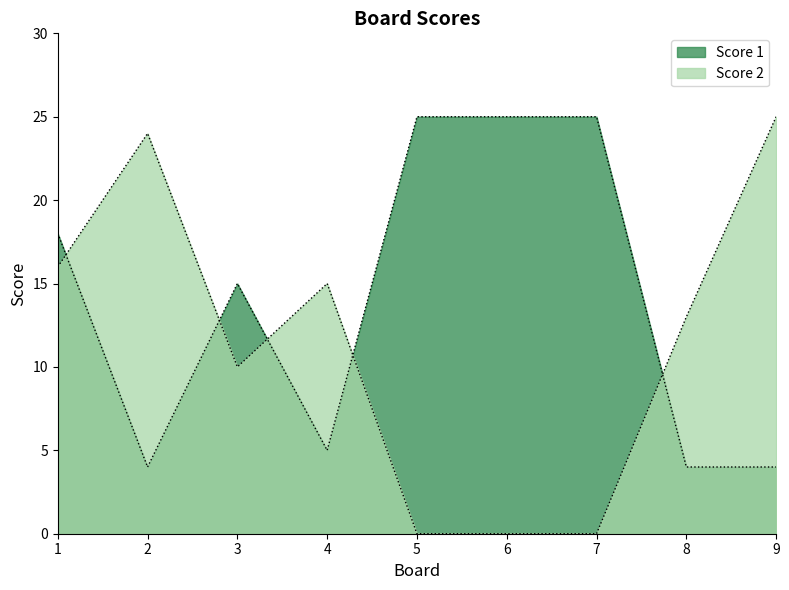

The Score 1 series shows 15 at 3. True or false?

True